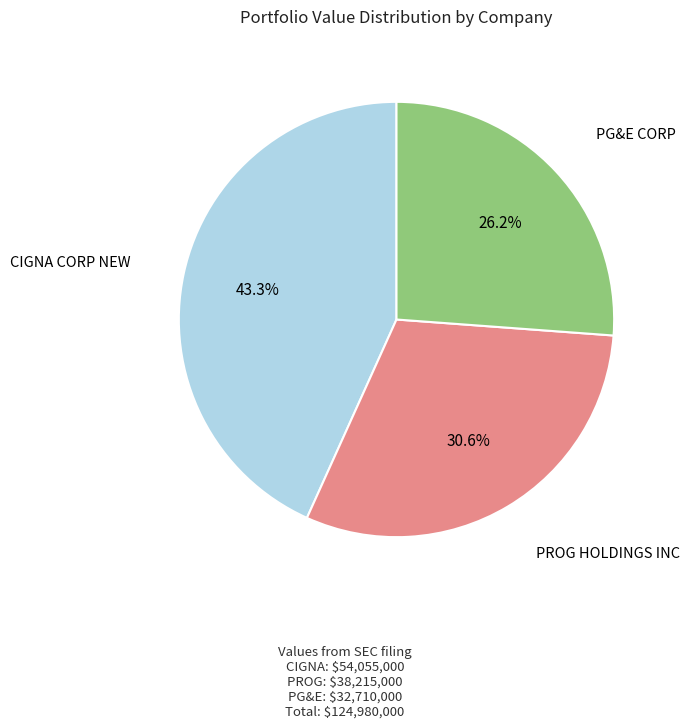

How many segments does this pie chart have?

3